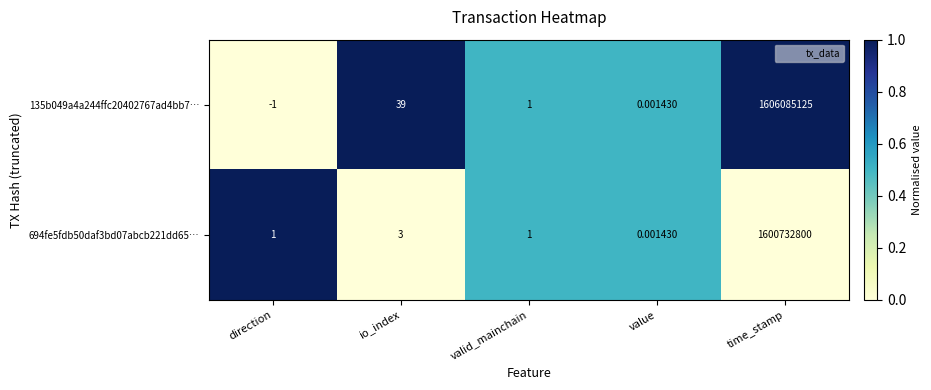

Is the value of 135b049a4a244ffc20402767ad4bb7… at io_index greater than the value of 694fe5fdb50daf3bd07abcb221dd65… at time_stamp?

No